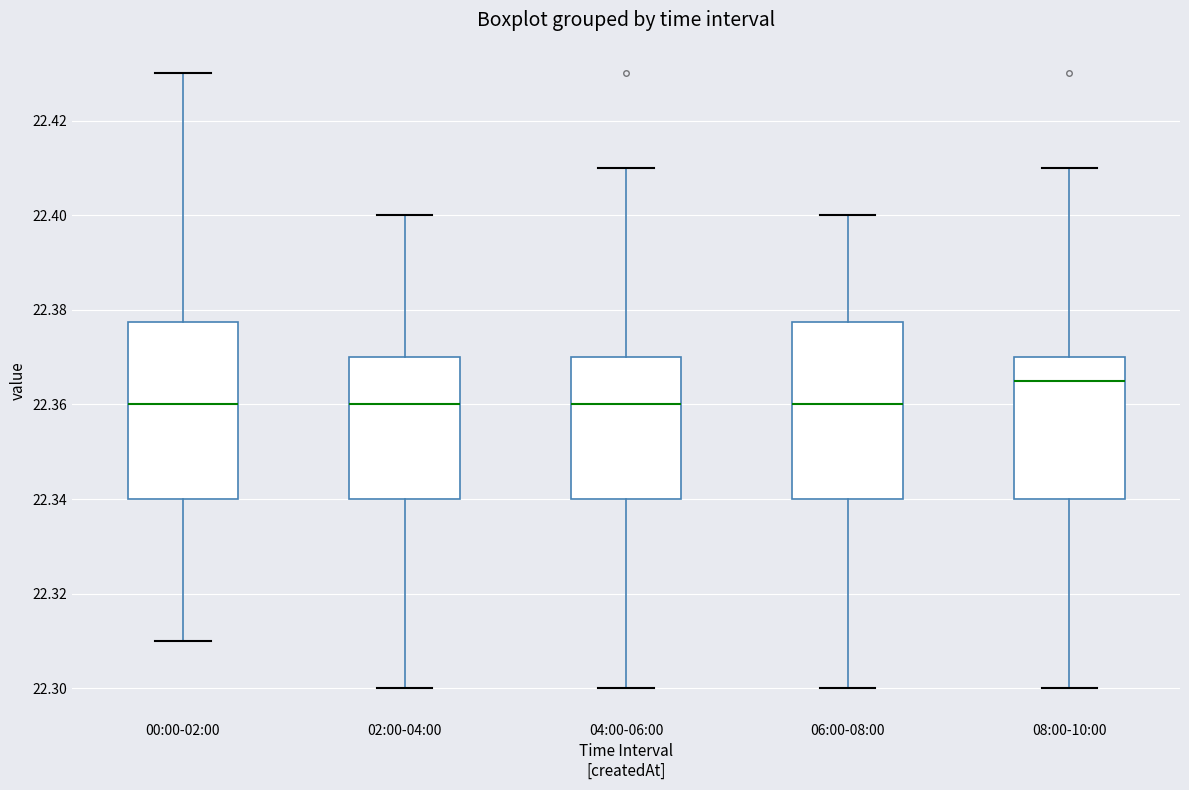

Reading left to right, transcribe this box plot: for each box, give where its median line is, the range the box spans, and where its two whiskers end, as read against the y-axis. The values are not printed on the chart, so give them approximately, as read against the axis.

00:00-02:00: median 22.360, box 22.340 to 22.378, whiskers 22.310 to 22.430
02:00-04:00: median 22.360, box 22.340 to 22.370, whiskers 22.300 to 22.400
04:00-06:00: median 22.360, box 22.340 to 22.370, whiskers 22.300 to 22.410
06:00-08:00: median 22.360, box 22.340 to 22.378, whiskers 22.300 to 22.400
08:00-10:00: median 22.366, box 22.340 to 22.370, whiskers 22.300 to 22.410